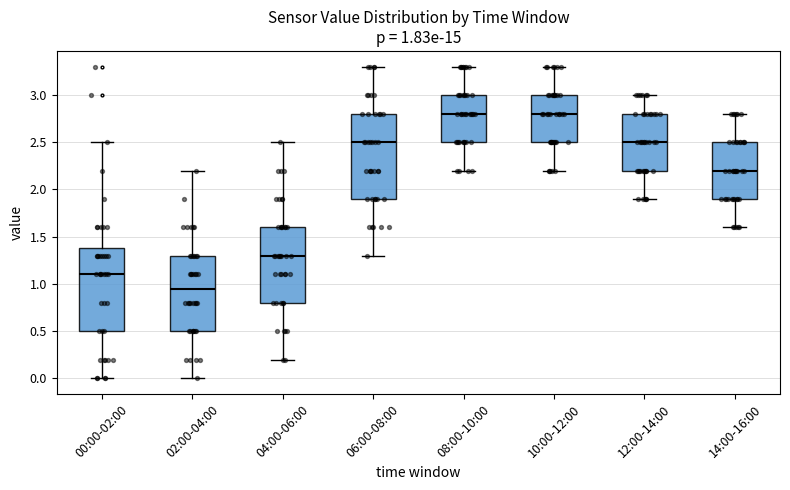

Which box has the lowest median line?

02:00-04:00